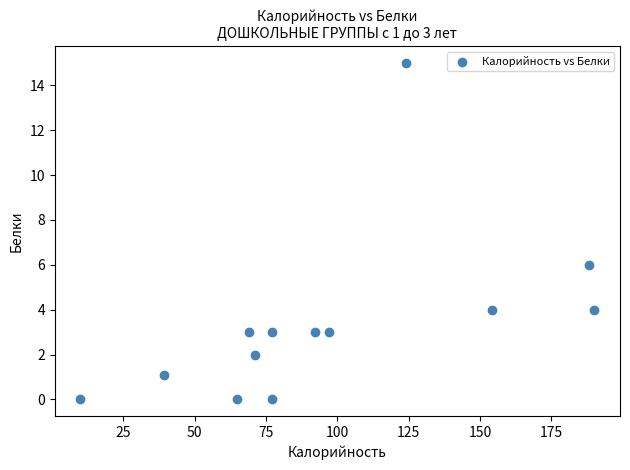

What Y value in the scatter plot is closest to 7?

6.0